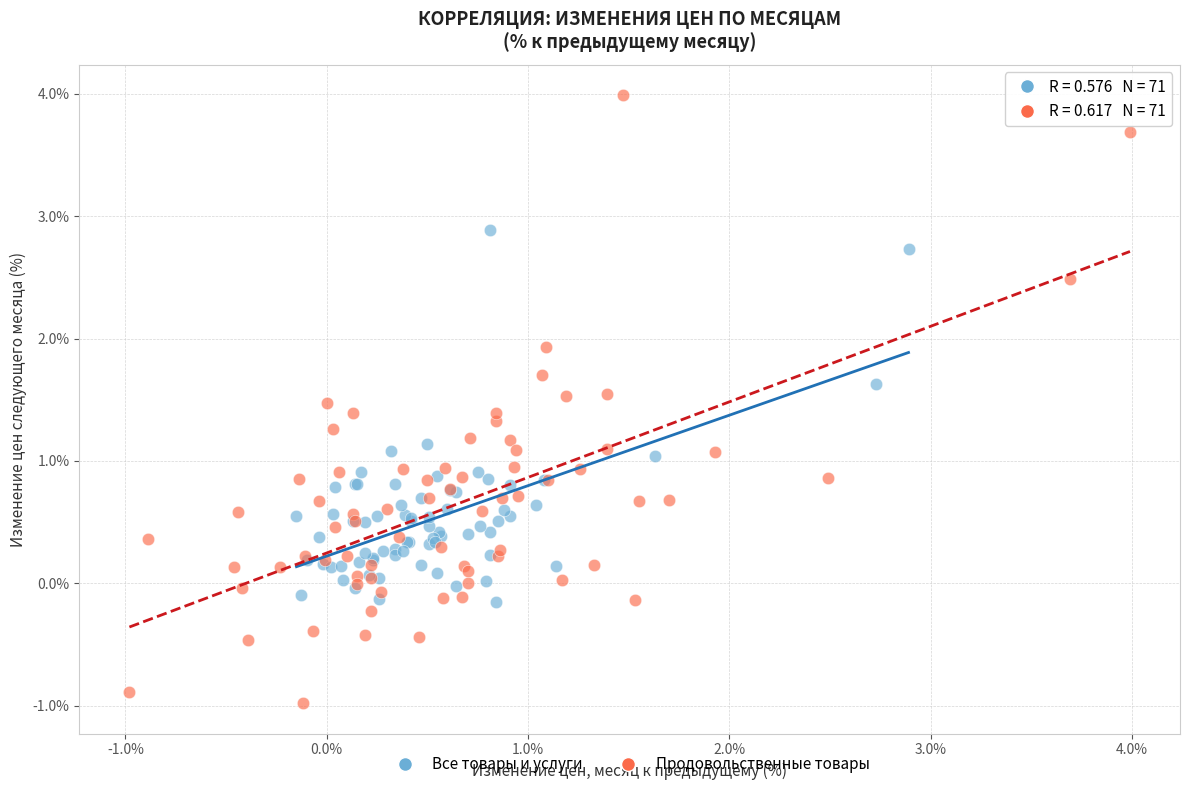

Which series contains the lowest Y value?

Продовольственные товары